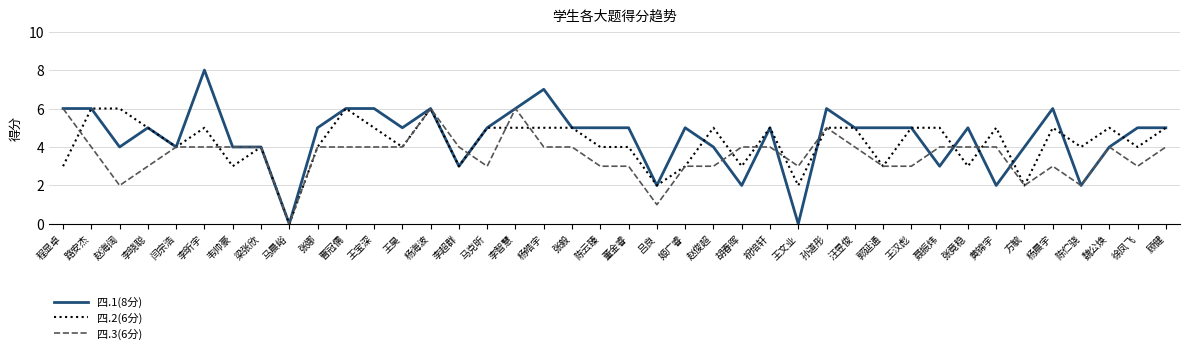

What position from the right is 张毅?

22